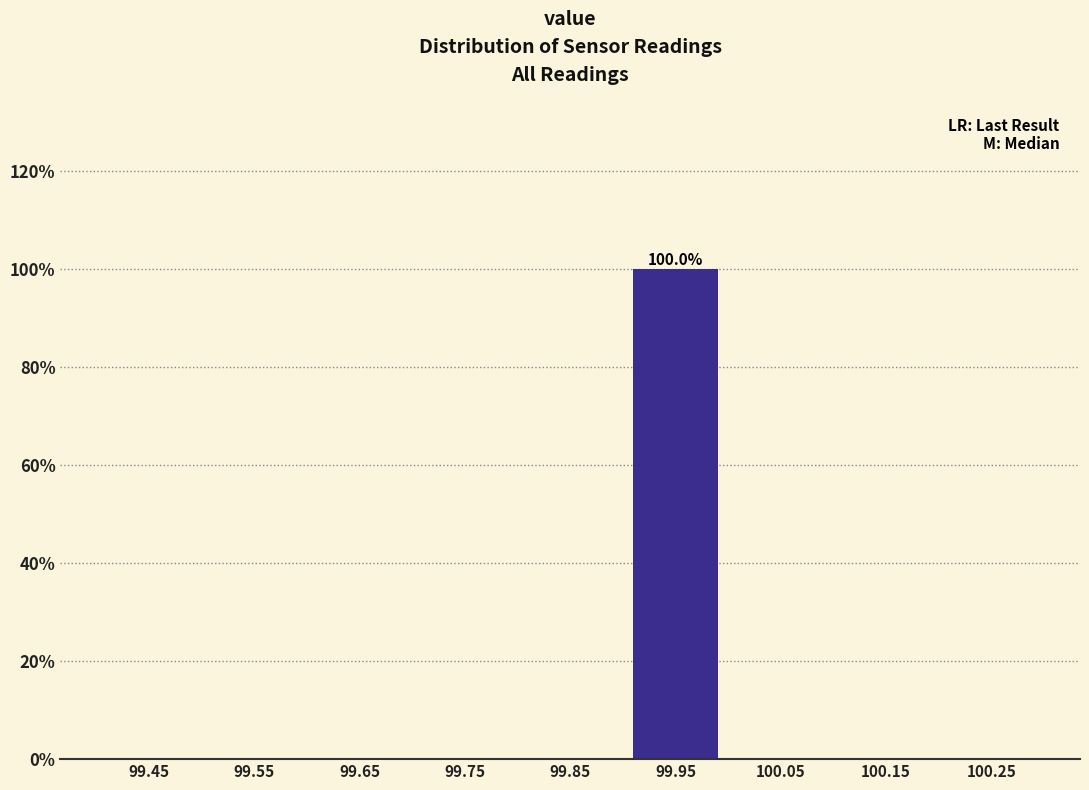

Reading left to right, what are all the values shown in this chart?

99.45=0	99.55=0	99.65=0	99.75=0	99.85=0	99.95=100	100.05=0	100.15=0	100.25=0